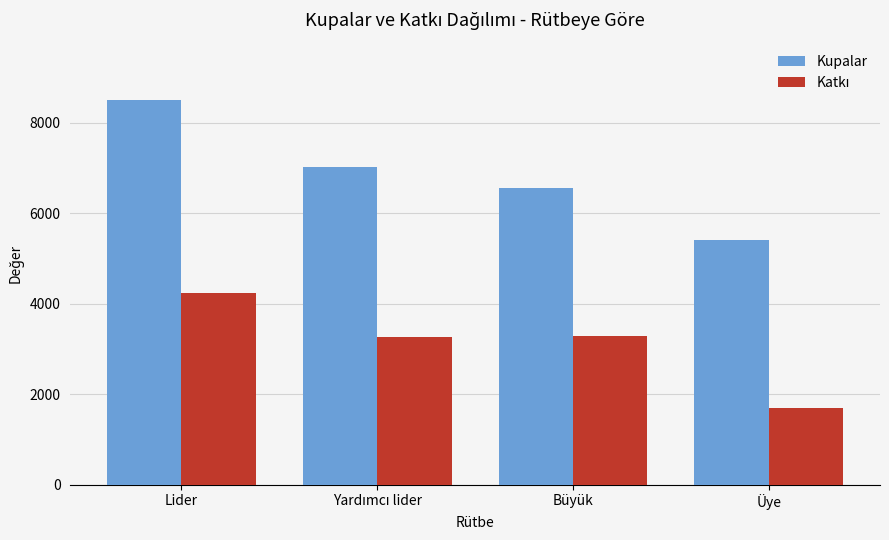

At which category is the sum across all series the highest?

Lider